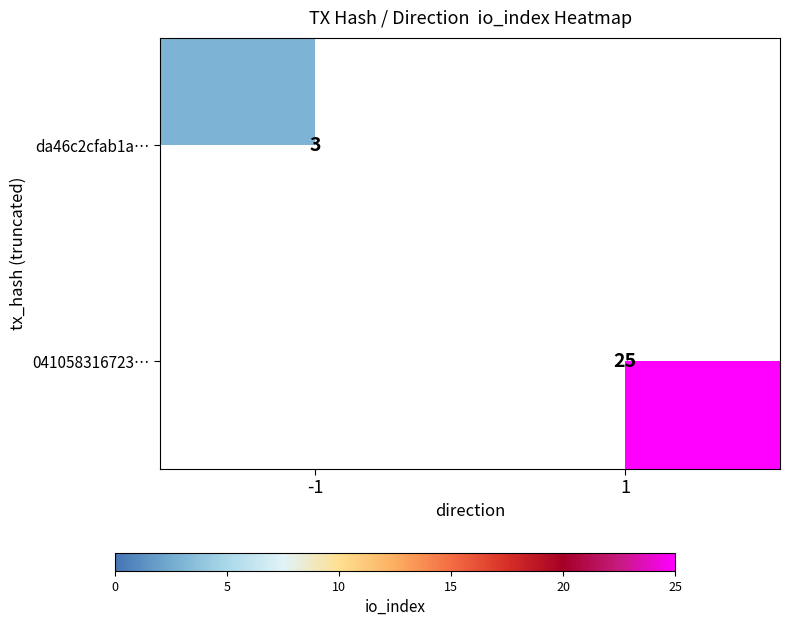

How many data points does each series have?

2